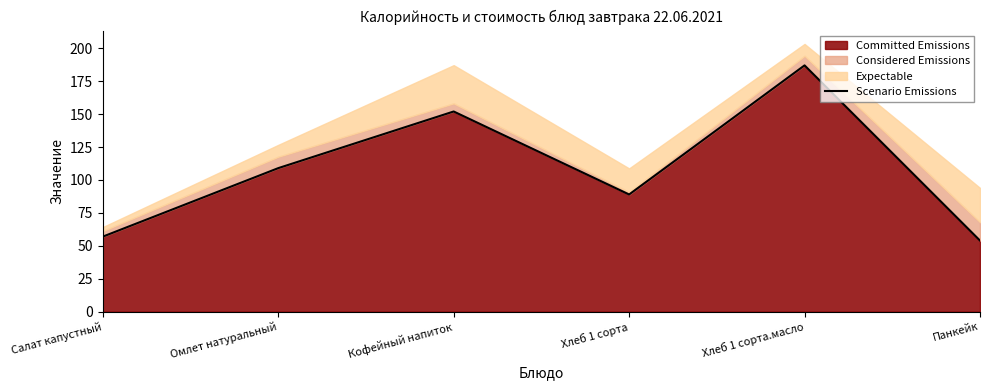

What is the sum of the values at Омлет натуральный and Хлеб 1 сорта?

198